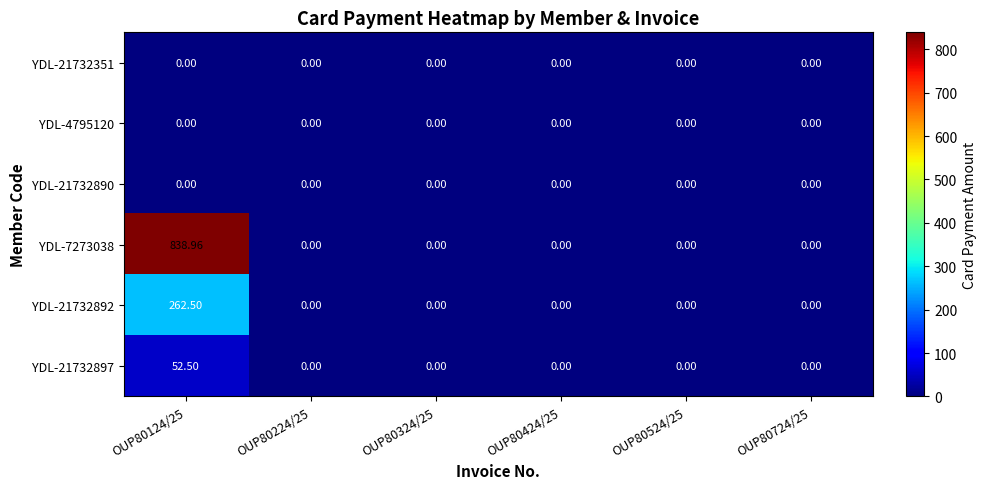

Is the value of YDL-7273038 at OUP80124/25 greater than the value of YDL-21732892 at OUP80224/25?

Yes